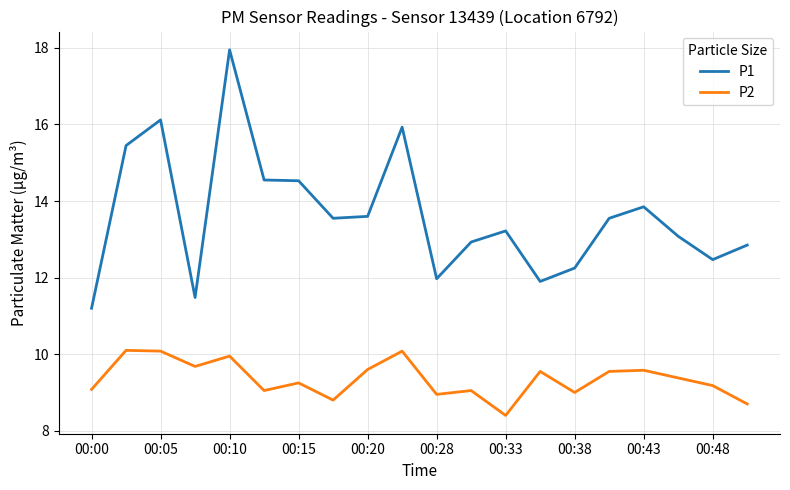

What is the minimum value for P2?

8.4